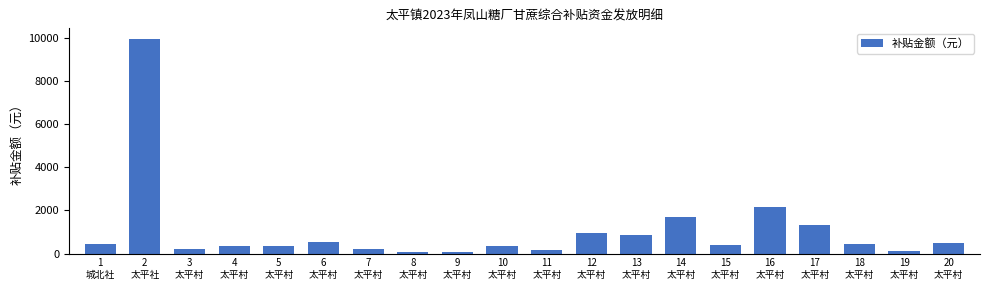

What is the change in value from 12
太平村 to 20
太平村?

-432.9